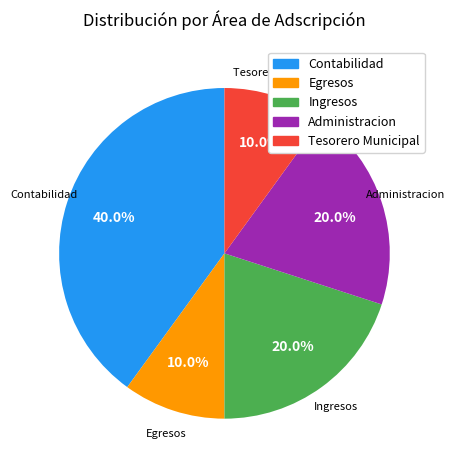

What is the total percentage of Tesorero Municipal and Ingresos?

30.0%